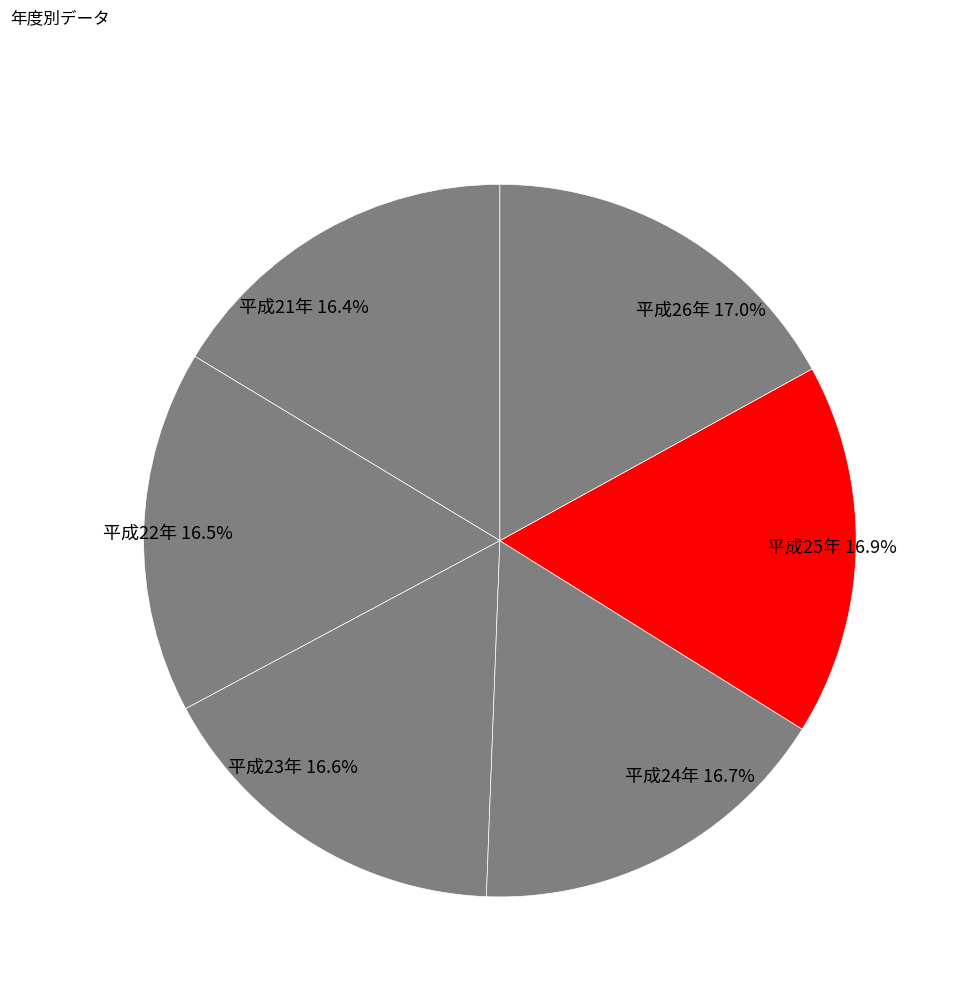

Is it true that 平成21年 is 16% of the pie?

True